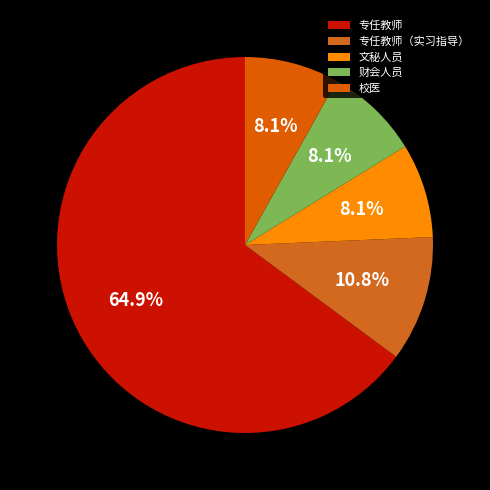

Does 财会人员 account for over 50% of the chart?

No